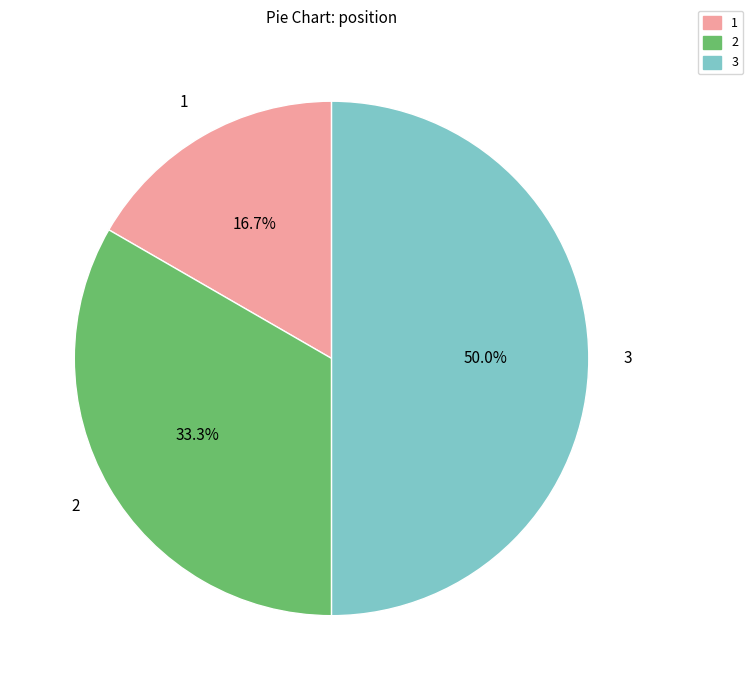

Is 2 the majority of the pie?

No